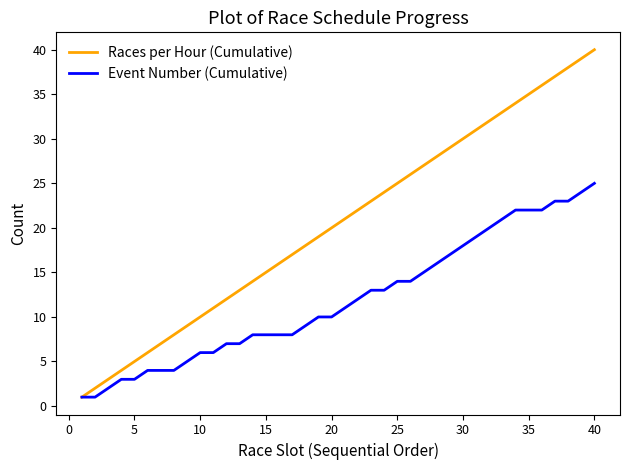

Which series has the largest total across all categories?

Races per Hour (Cumulative)